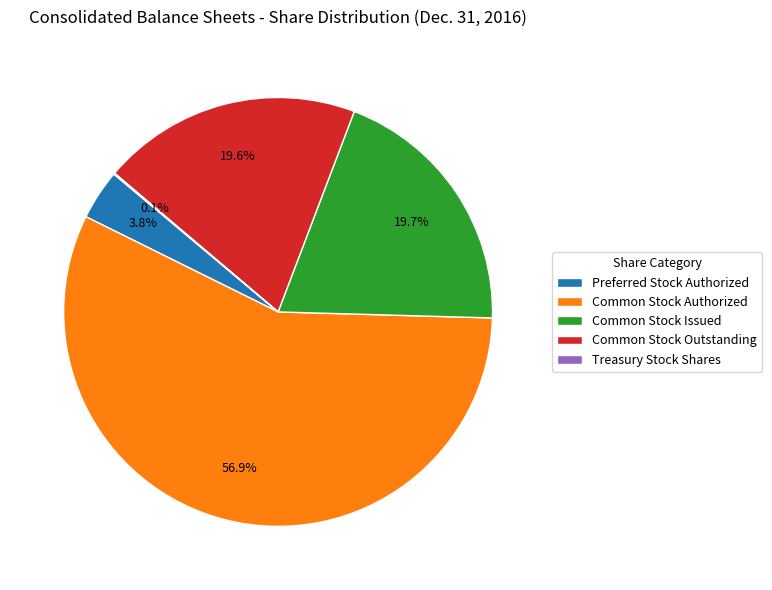

To the nearest percent, what is the difference between the largest and smallest slice percentages?

57%